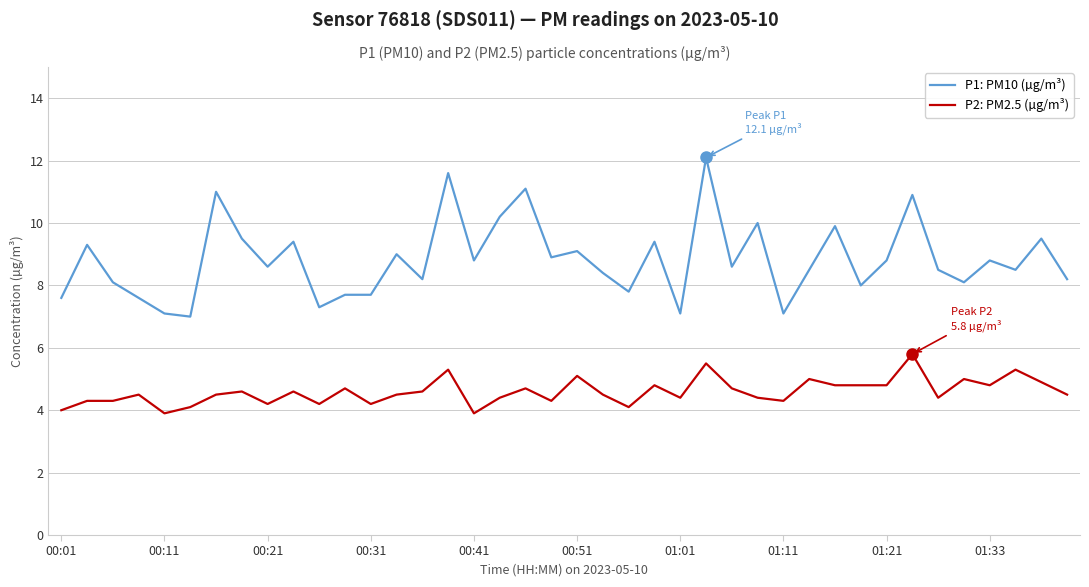

List the series in order of their overall mean, lowest first.

P2: PM2.5 (µg/m³), P1: PM10 (µg/m³)